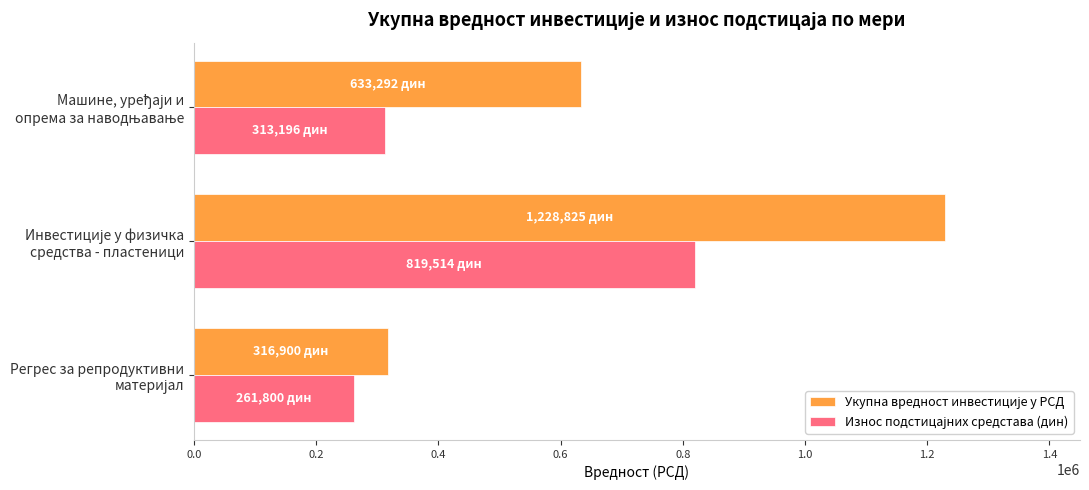

What is the smallest value displayed?

261800.0